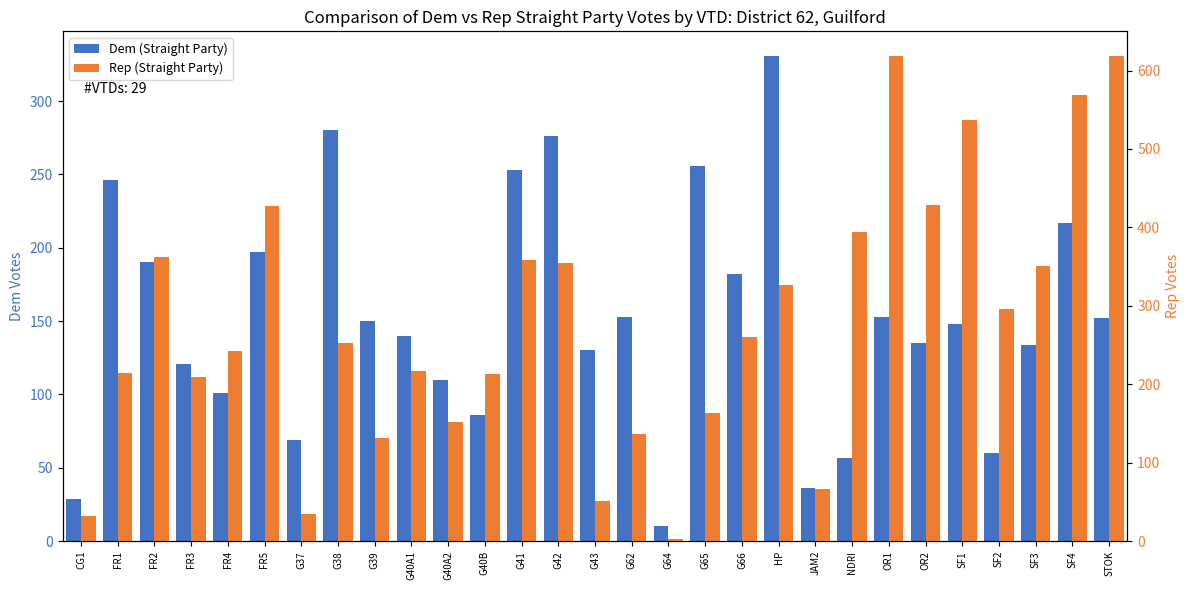

Rank the series at G37 from lowest to highest value.

Rep (Straight Party), Dem (Straight Party)